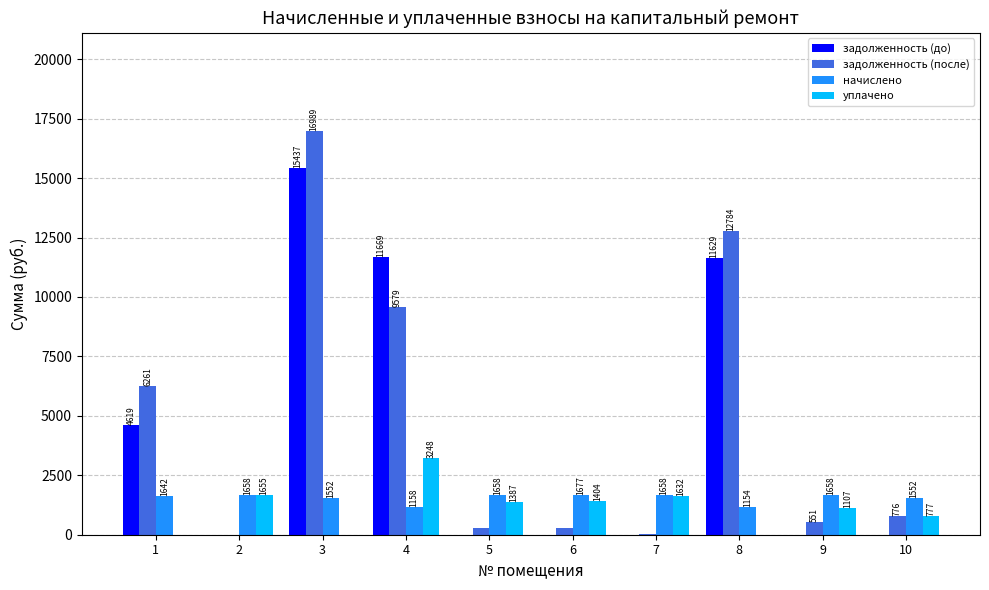

Count the number of data series in this chart.

4